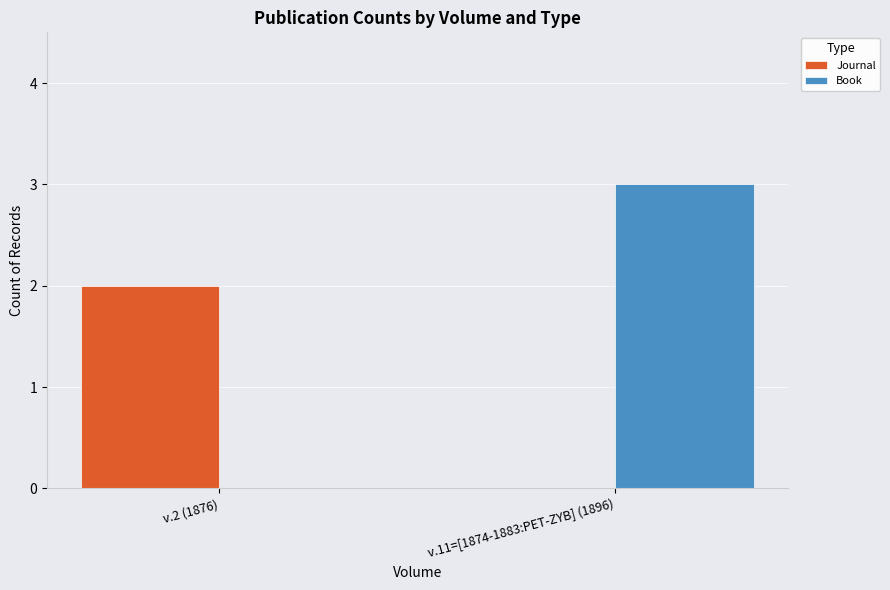

The value of Book at v.2 (1876) is 0. True or false?

True